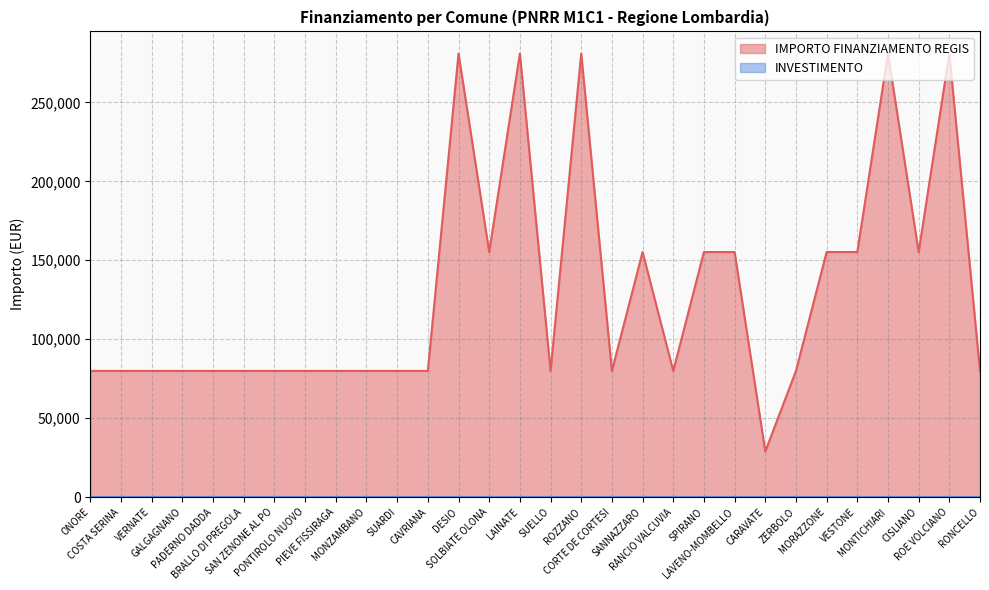

What is the sum of all values?

3878874